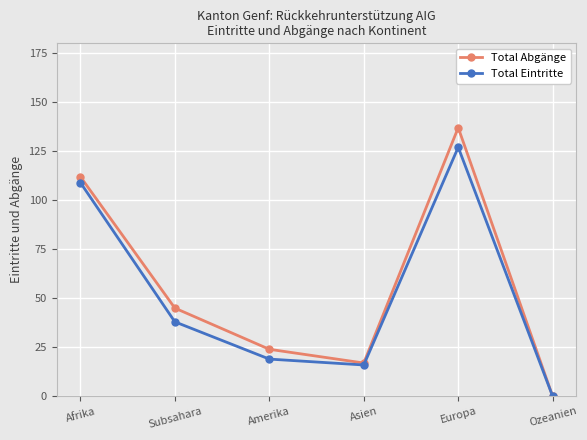

What is the difference between the highest and lowest values at Europa?

10